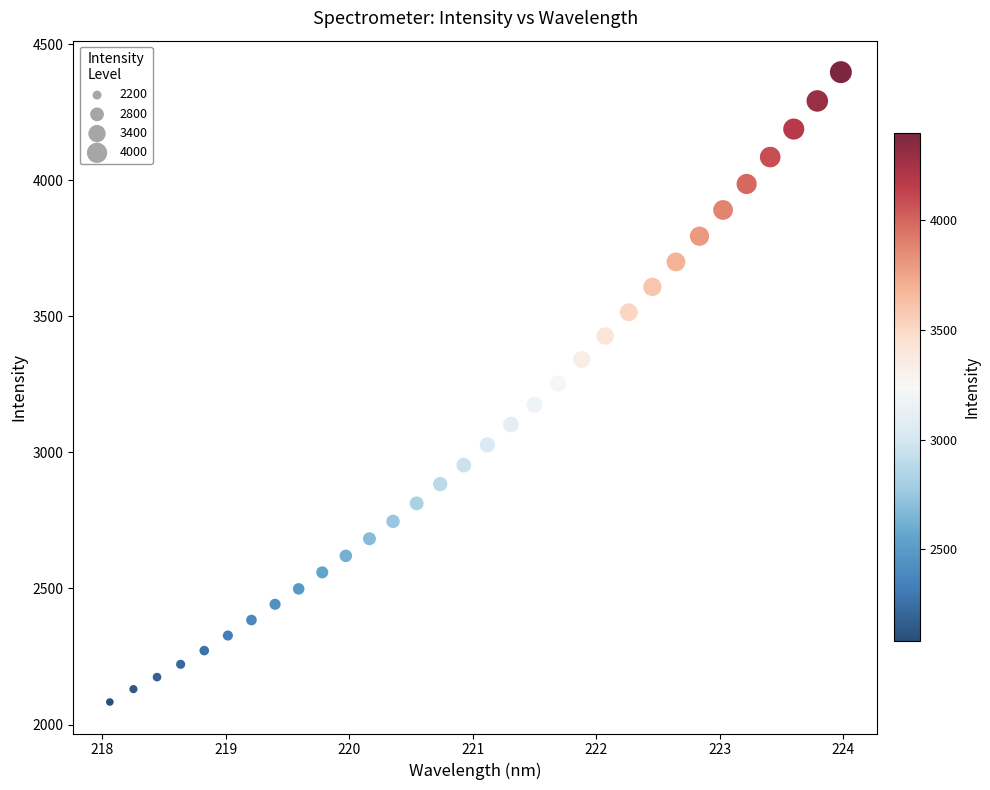

What is the range of Y values (max minus min)?

2314.5